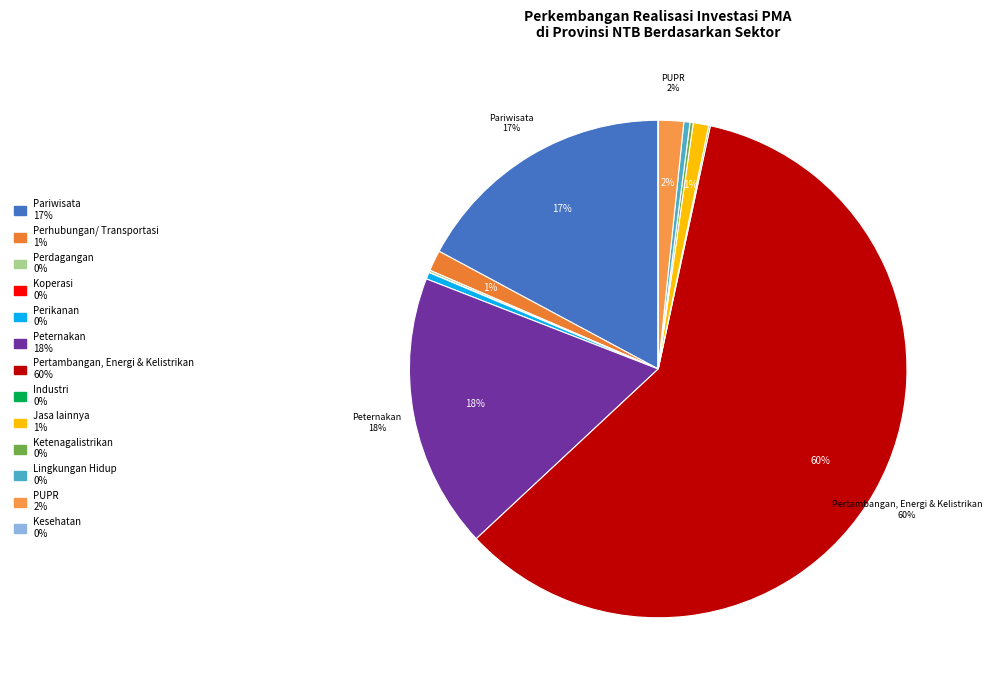

What is the largest slice in the pie chart?

Pertambangan, Energi & Kelistrikan